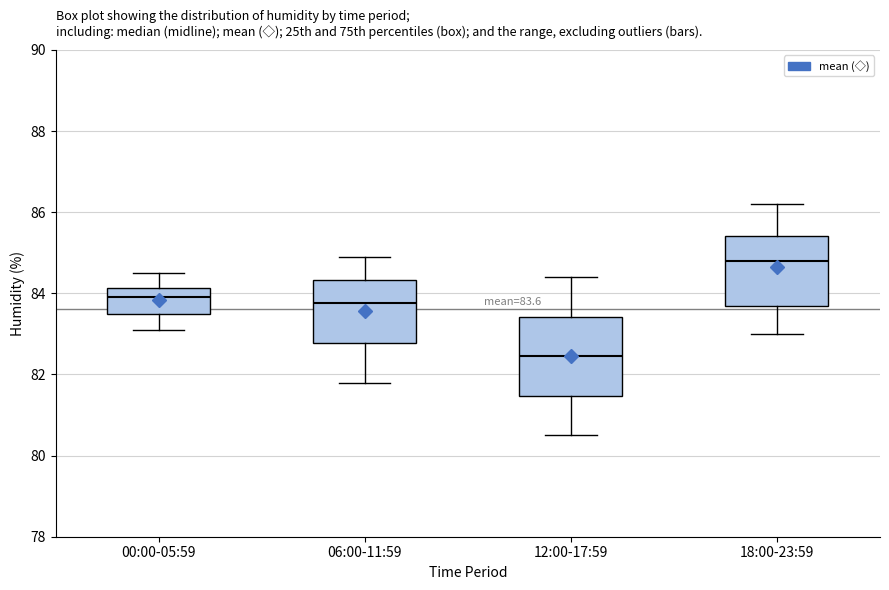

Which box is the tallest, from its lower edge to its upper edge?

12:00-17:59